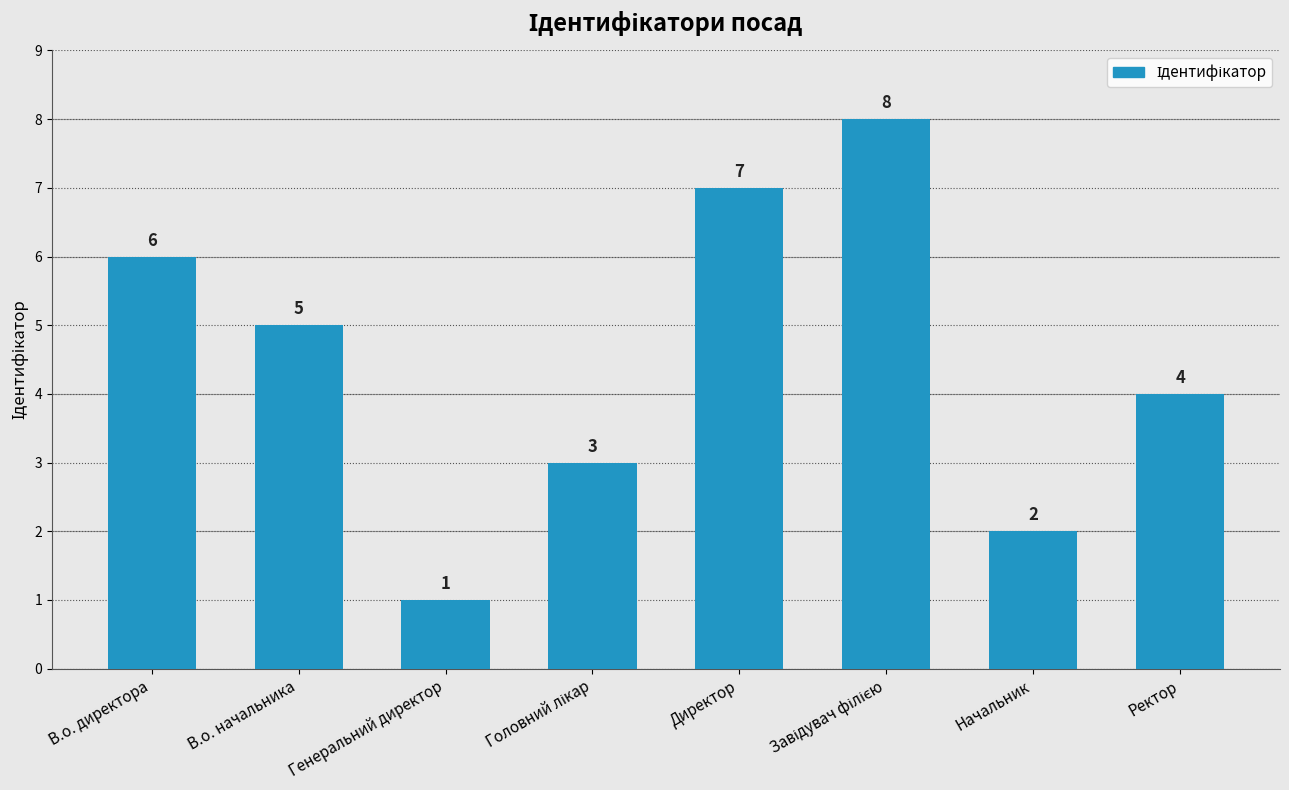

Is it true that the value at В.о. директора is 9?

False